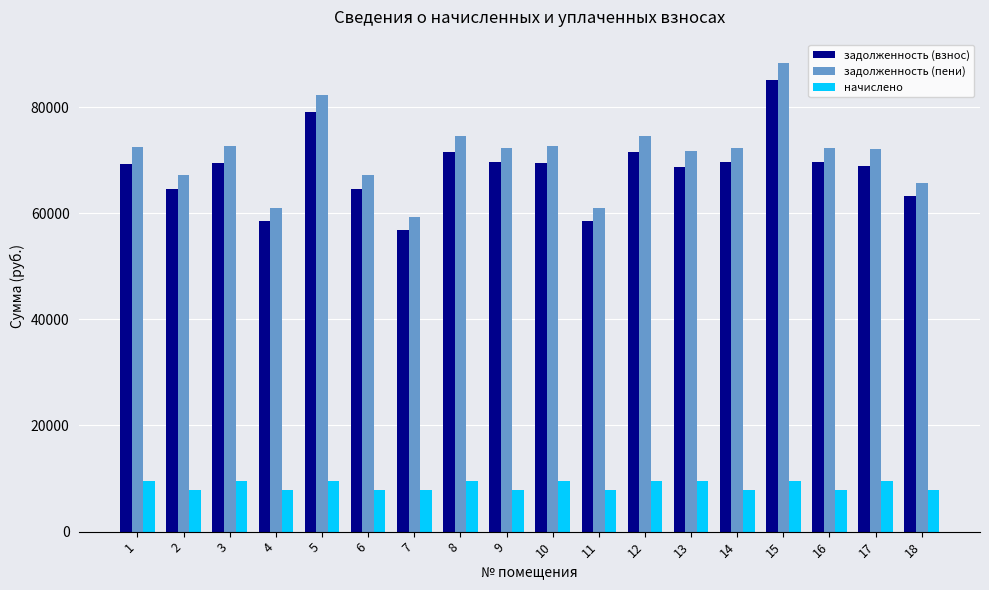

At which category is the sum across all series the highest?

15